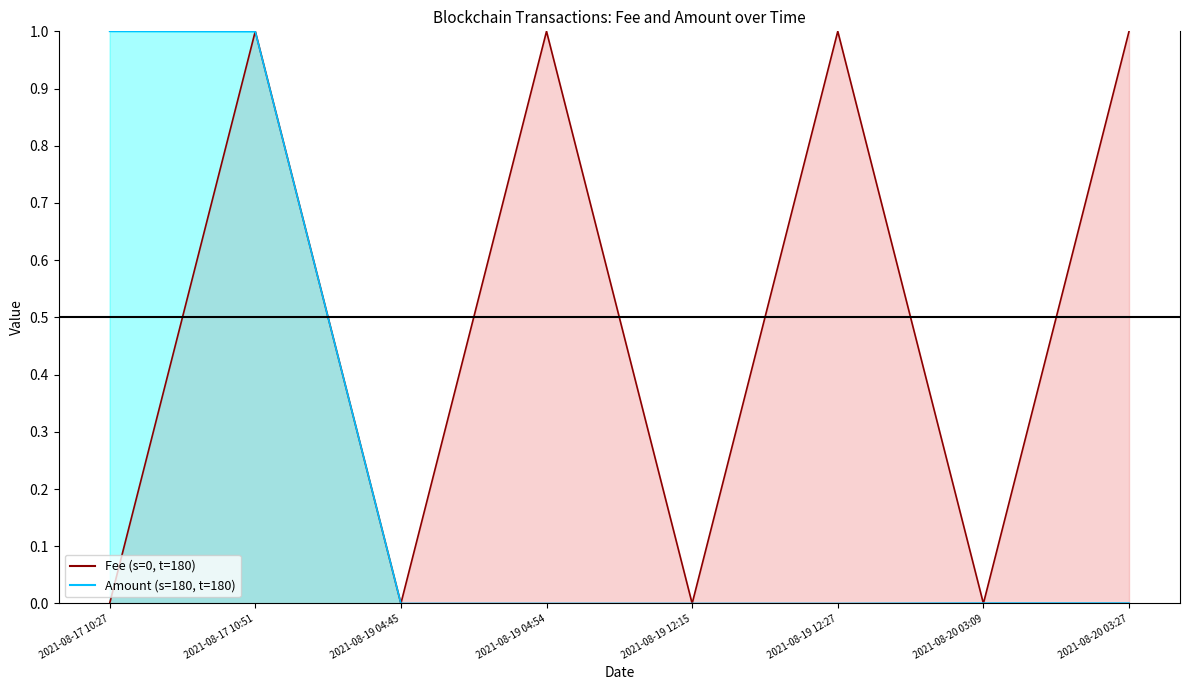

What is the average value of the Fee (s=0, t=180) series?

0.5